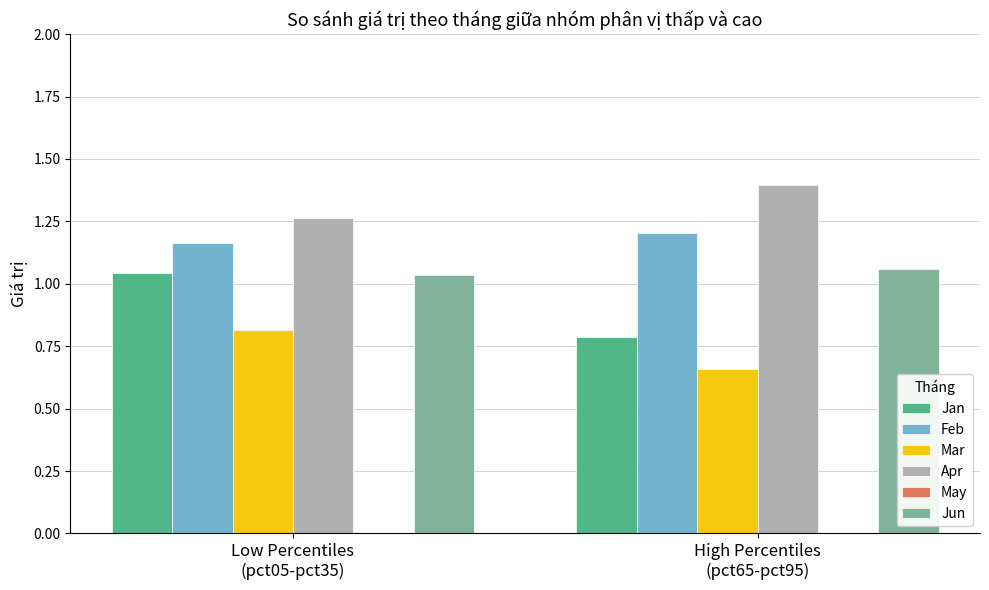

What is the value of the Apr bar at the 2nd from the left?

1.4